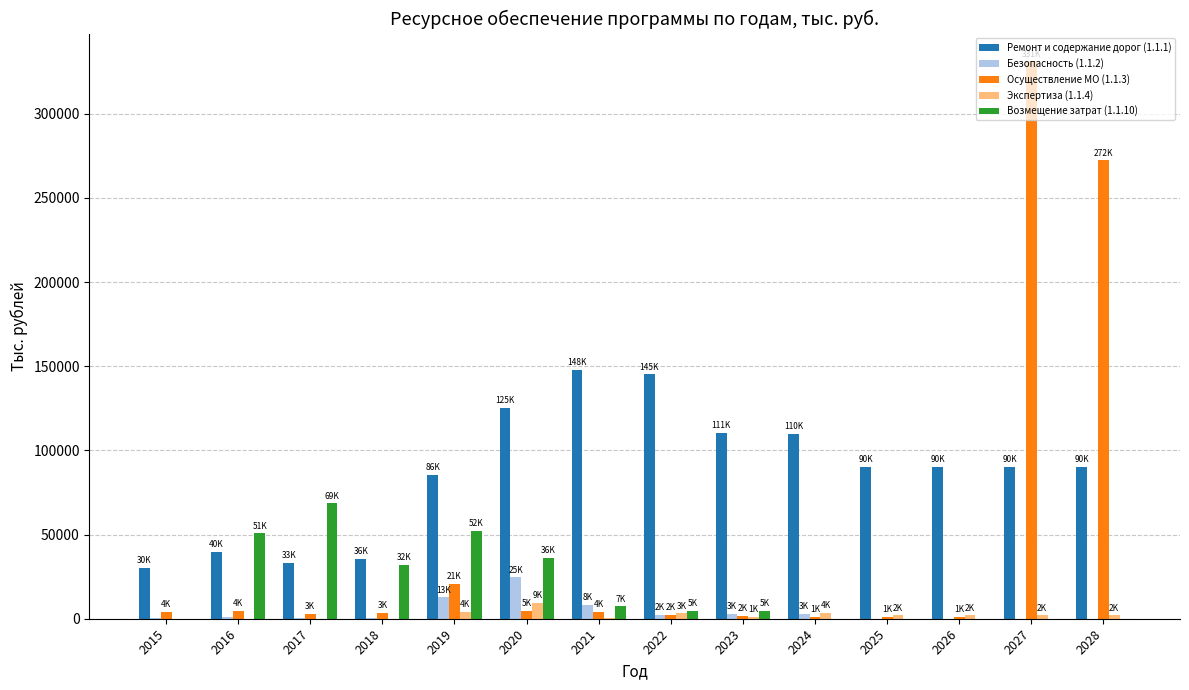

Are the bars horizontal?

No